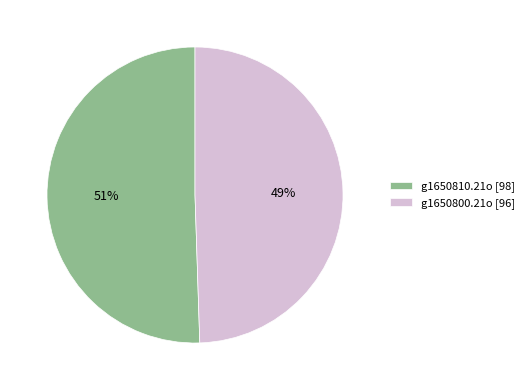

To the nearest percent, what is the combined percentage of g1650800.21o [96] and g1650810.21o [98]?

100%